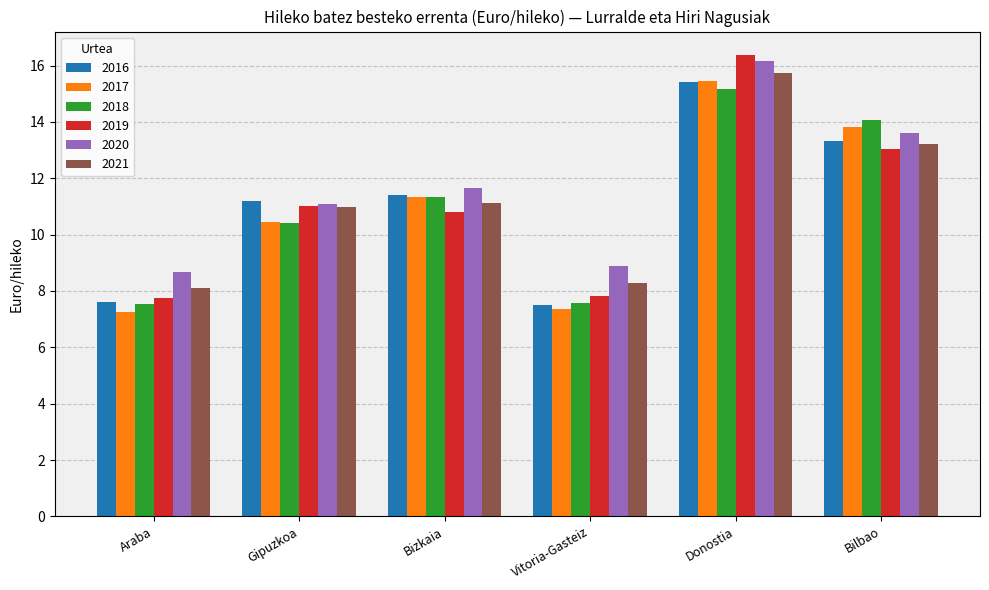

Which series changed the most between Bizkaia and Vitoria-Gasteiz?

2017